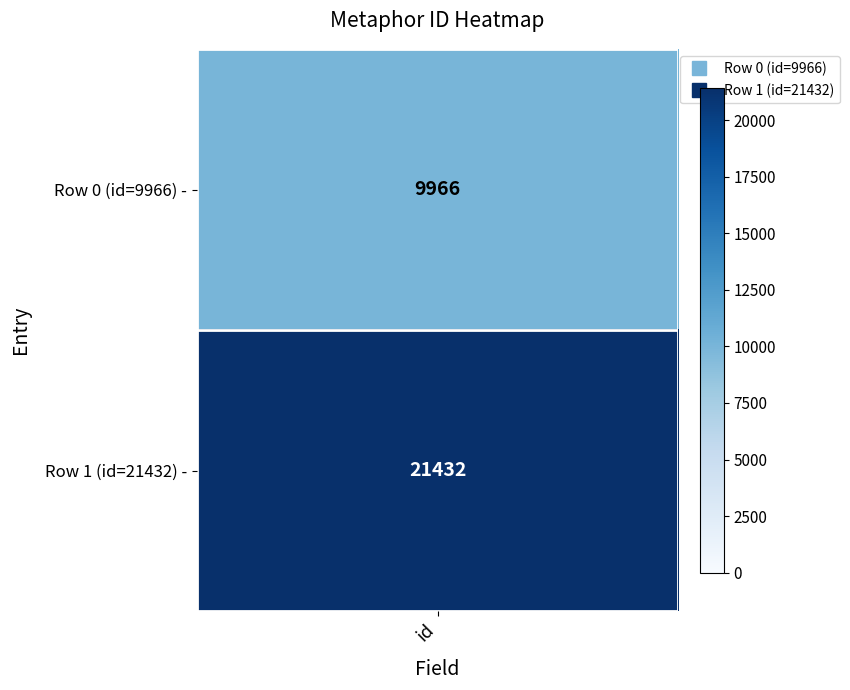

Rank the categories by value from highest to lowest.

1, 0